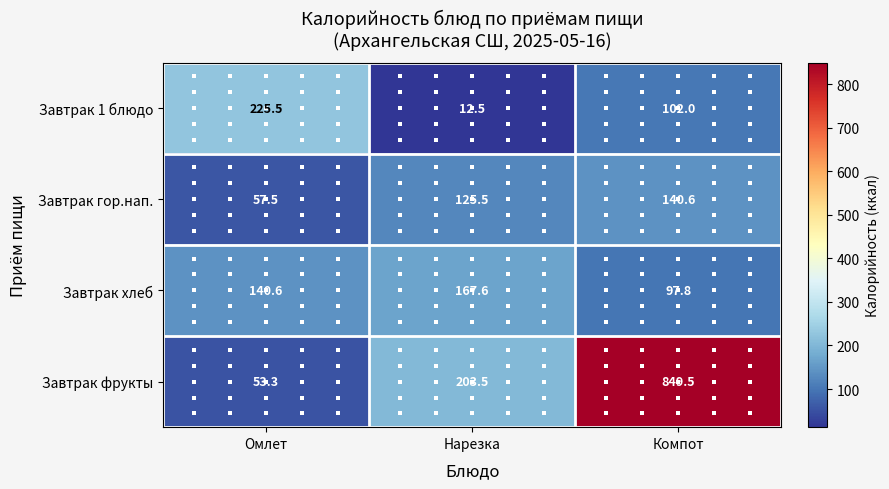

Read the Завтрак хлеб value at Компот.

97.8